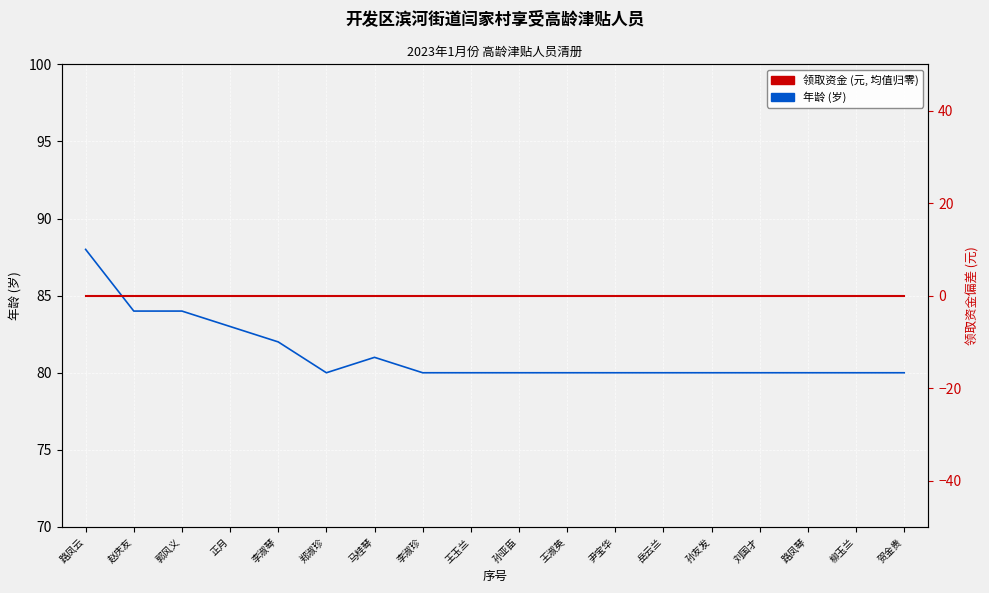

How many lines are shown in the chart?

2